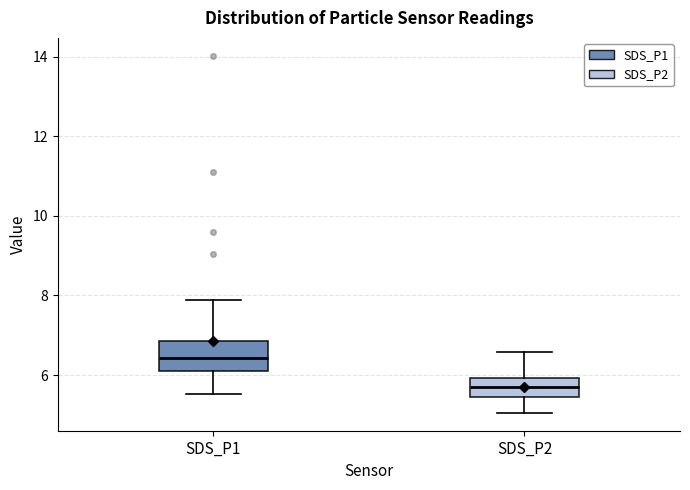

Comparing the boxes themselves (not the whiskers), which one is the tallest?

SDS_P1